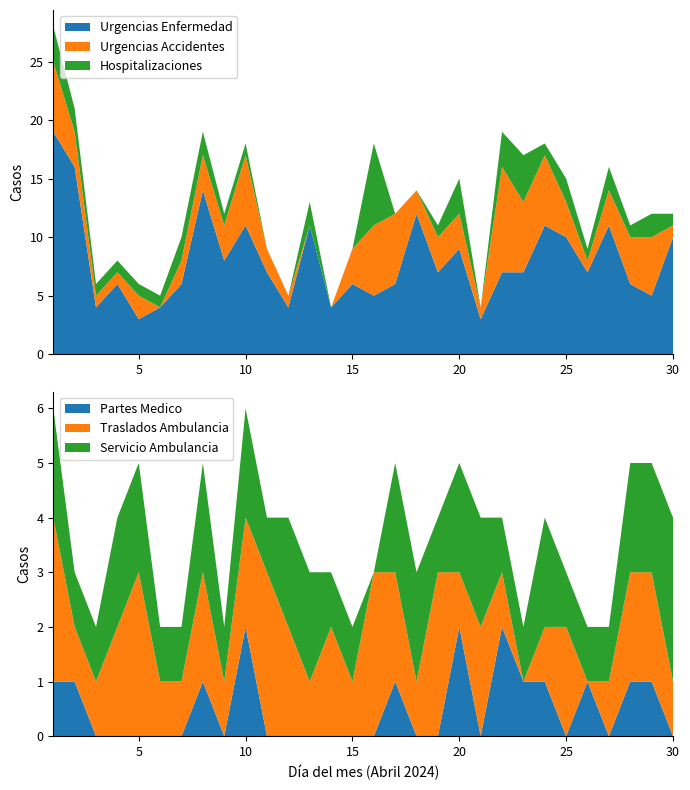

Reading left to right, list all the values displayed in this chart.

Urgencias Enfermedad: 1=19	2=16	3=4	4=6	5=3	6=4	7=6	8=14	9=8	10=11	11=7	12=4	13=11	14=4	15=6	16=5	17=6	18=12	19=7	20=9	21=3	22=7	23=7	24=11	25=10	26=7	27=11	28=6	29=5	30=10
Urgencias Accidentes: 1=6	2=3	3=1	4=1	5=2	6=0	7=2	8=3	9=3	10=6	11=2	12=1	13=0	14=0	15=3	16=6	17=6	18=2	19=3	20=3	21=1	22=9	23=6	24=6	25=3	26=1	27=3	28=4	29=5	30=1
Hospitalizaciones: 1=3	2=2	3=1	4=1	5=1	6=1	7=2	8=2	9=1	10=1	11=0	12=0	13=2	14=0	15=0	16=7	17=0	18=0	19=1	20=3	21=0	22=3	23=4	24=1	25=2	26=1	27=2	28=1	29=2	30=1
Partes Medico: 1=1	2=1	3=0	4=0	5=0	6=0	7=0	8=1	9=0	10=2	11=0	12=0	13=0	14=0	15=0	16=0	17=1	18=0	19=0	20=2	21=0	22=2	23=1	24=1	25=0	26=1	27=0	28=1	29=1	30=0
Traslados Ambulancia: 1=3	2=1	3=1	4=2	5=3	6=1	7=1	8=2	9=1	10=2	11=3	12=2	13=1	14=2	15=1	16=3	17=2	18=1	19=3	20=1	21=2	22=1	23=0	24=1	25=2	26=0	27=1	28=2	29=2	30=1
Servicio Ambulancia: 1=2	2=1	3=1	4=2	5=2	6=1	7=1	8=2	9=1	10=2	11=1	12=2	13=2	14=1	15=1	16=0	17=2	18=2	19=1	20=2	21=2	22=1	23=1	24=2	25=1	26=1	27=1	28=2	29=2	30=3